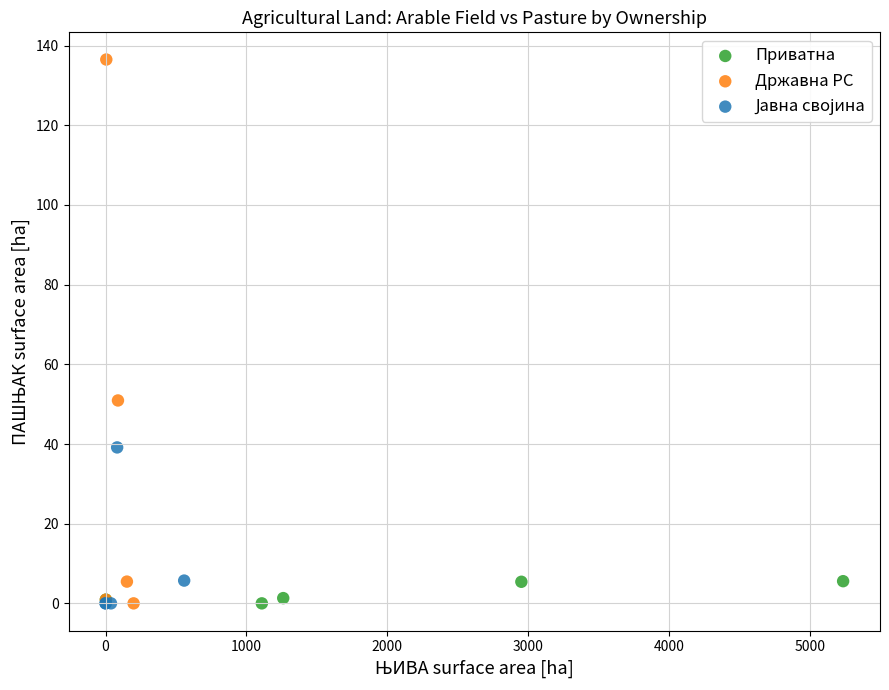

Which series reaches the maximum Y coordinate?

Државна РС